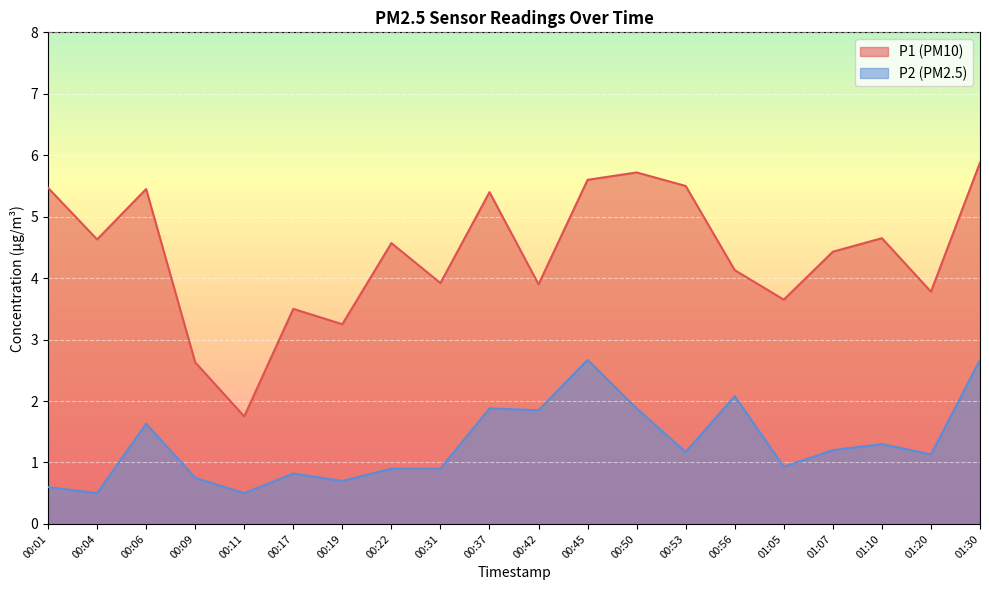

At which category does P1 reach its first local peak?

00:06